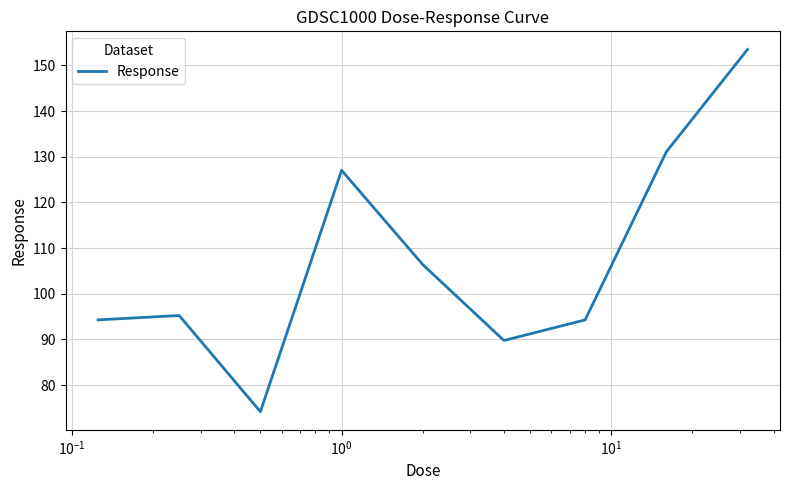

What is the minimum value shown in the chart?

74.2